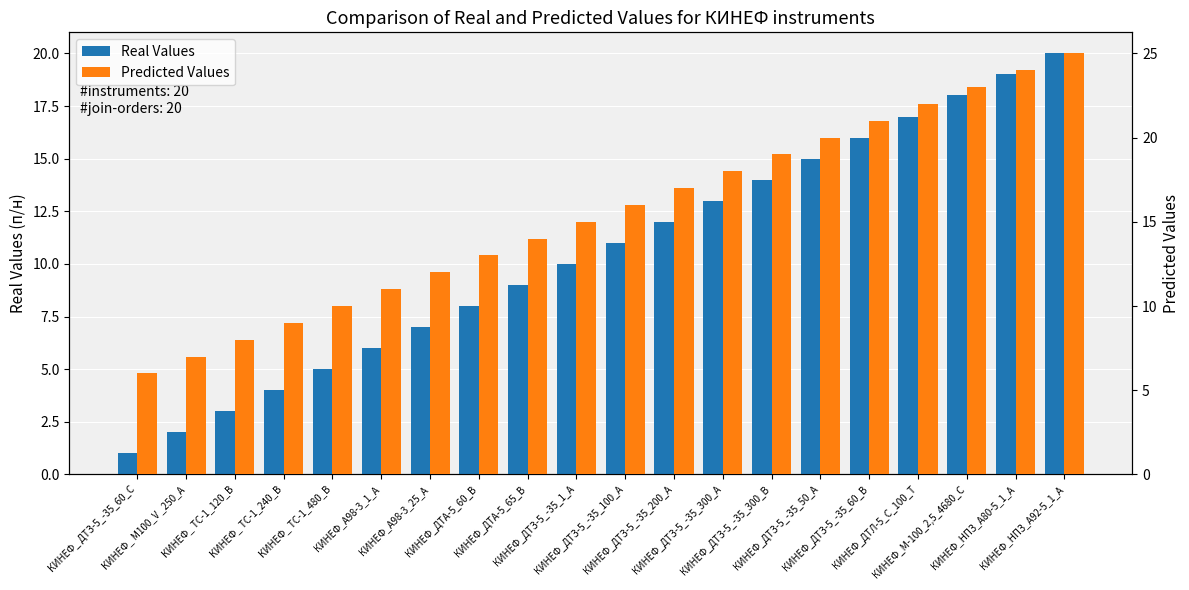

Where does the Real Values series first go above 11?

КИНЕФ_ДТЗ-5_-35_200_А